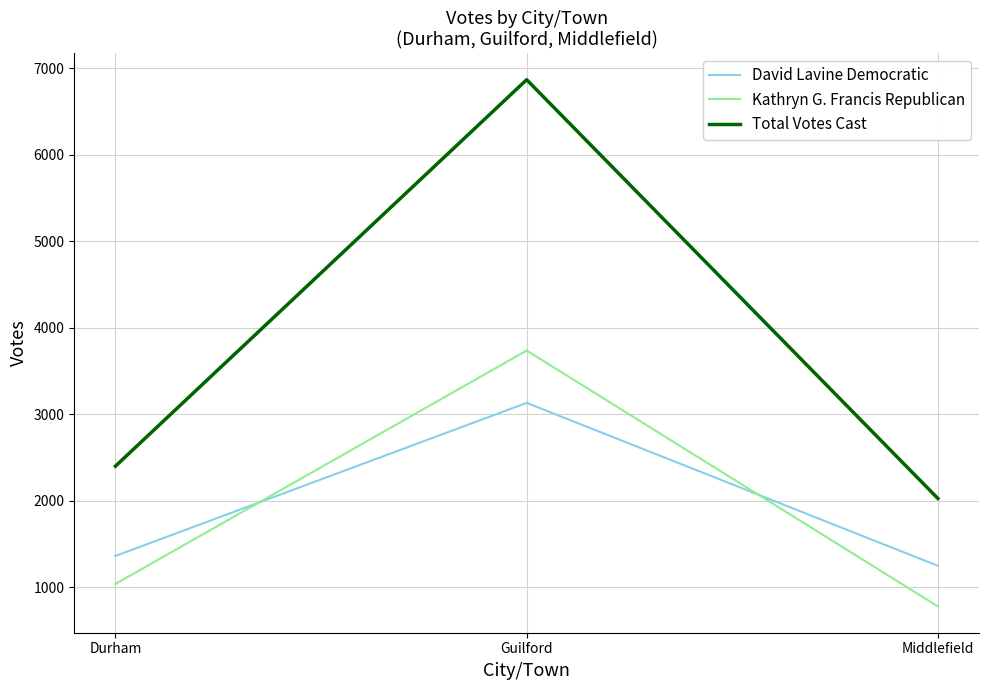

What is the spread (max minus min) of values at Guilford?

3735